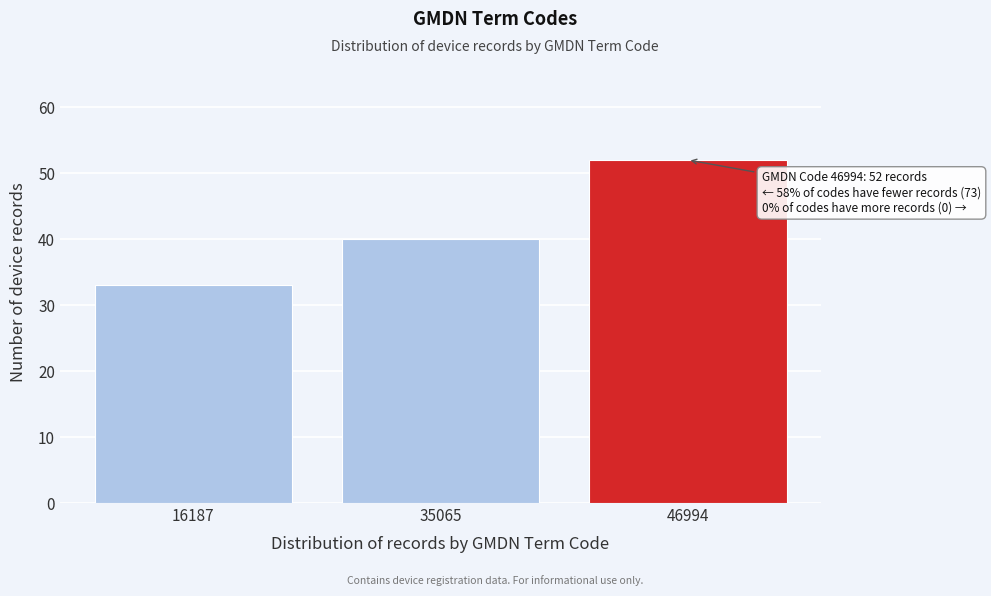

Reading left to right, list all the values displayed in this chart.

33	40	52